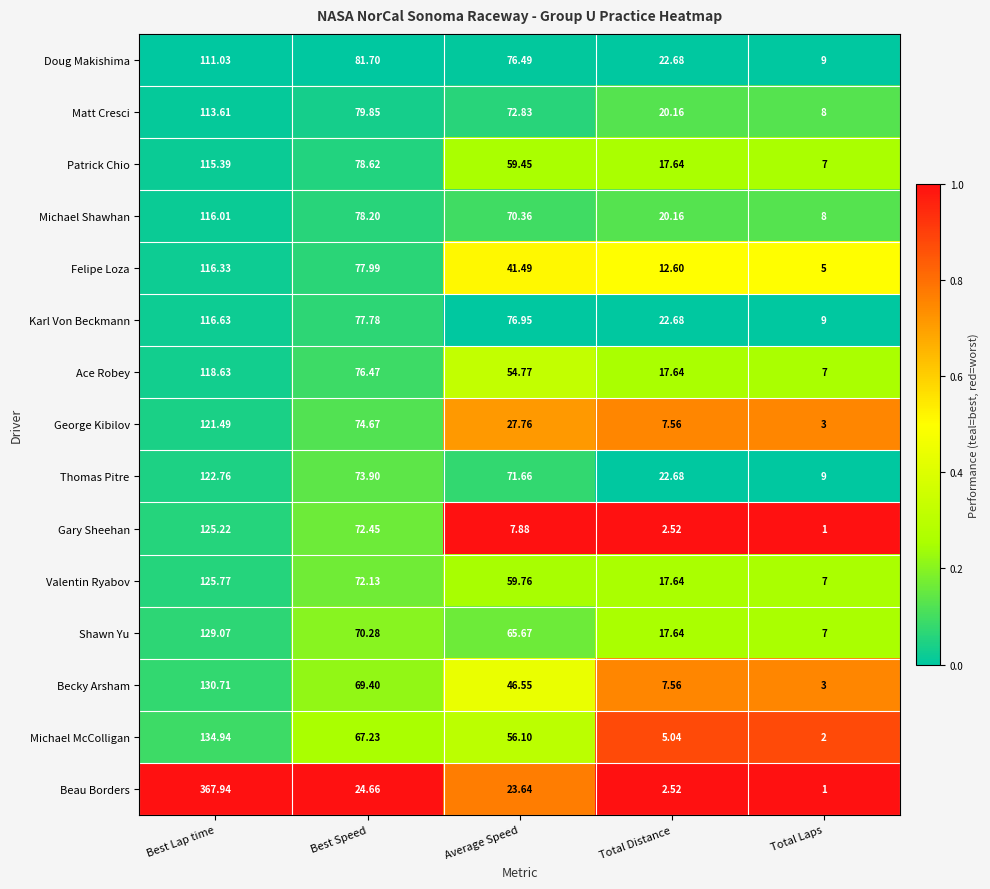

At Average Speed, list the series in order from smallest to largest.

Gary Sheehan, Beau Borders, George Kibilov, Felipe Loza, Becky Arsham, Ace Robey, Michael McColligan, Patrick Chio, Valentin Ryabov, Shawn Yu, Michael Shawhan, Thomas Pitre, Matt Cresci, Doug Makishima, Karl Von Beckmann